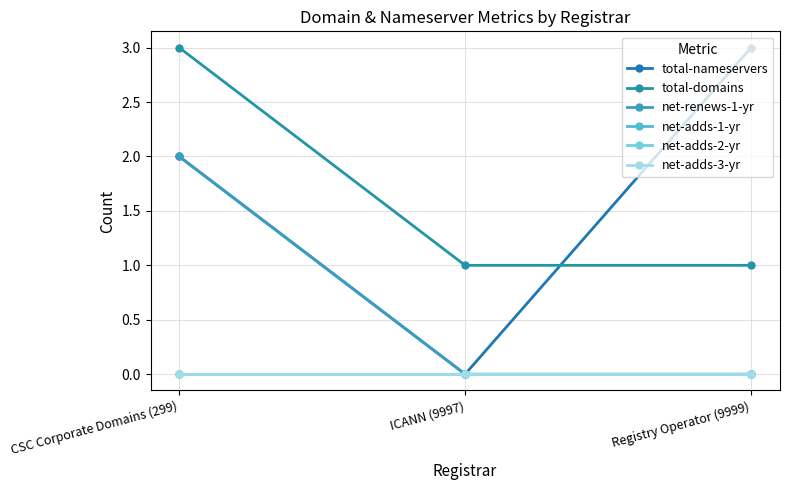

Does the chart have visible grid lines?

Yes